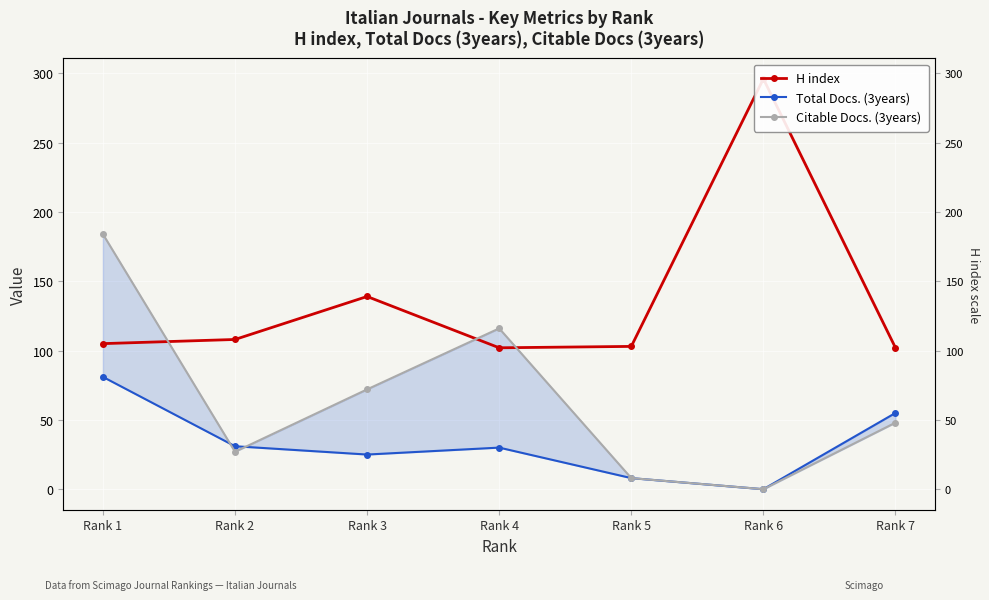

True or false: H index has a value of 144 at Rank 1.

False